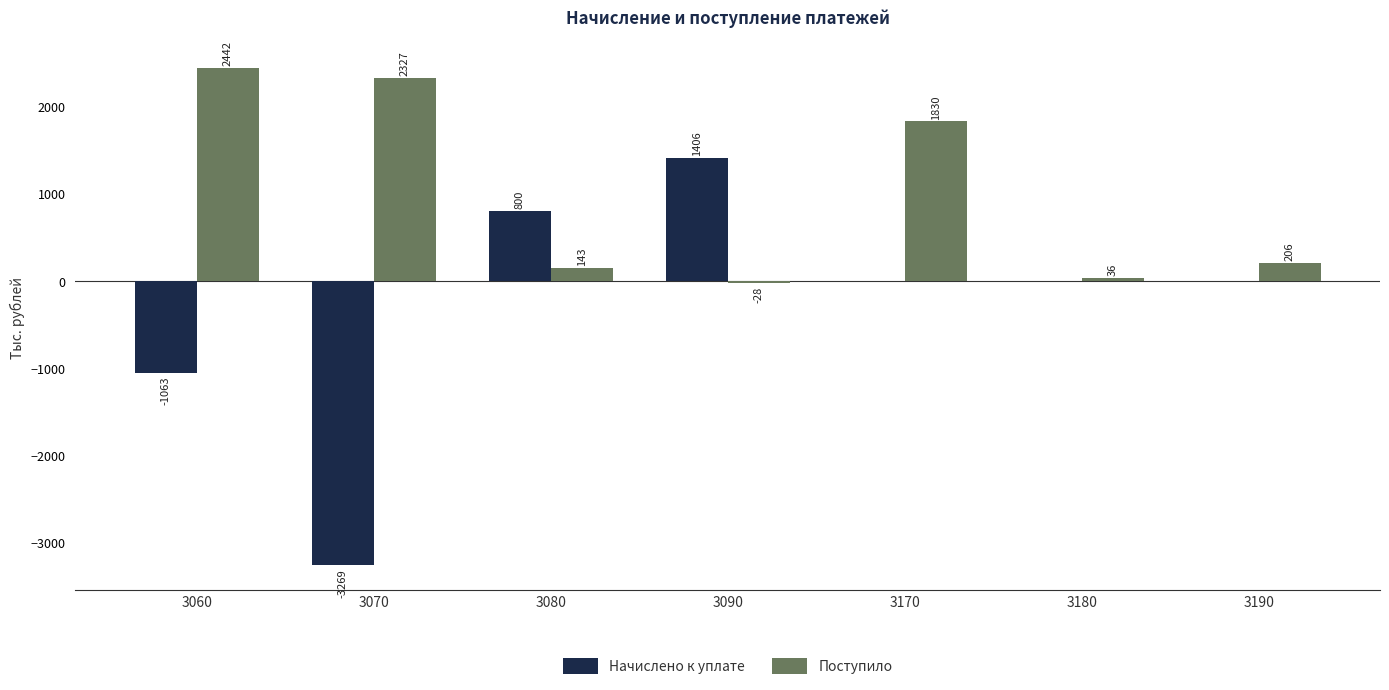

The value of Начислено к уплате at 3170 is -1435. True or false?

False